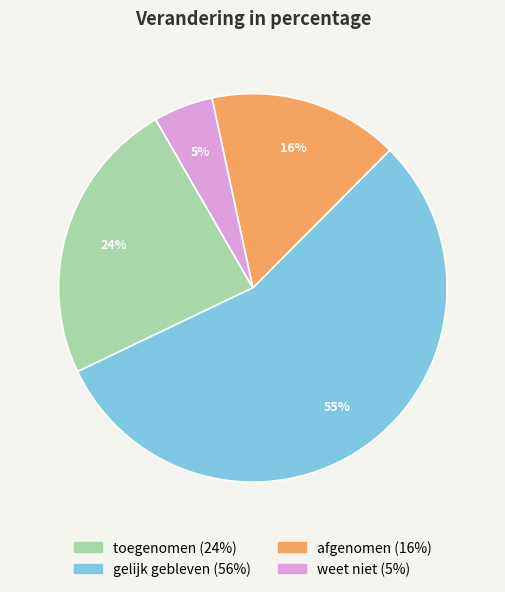

Does afgenomen represent more than half of the total?

No